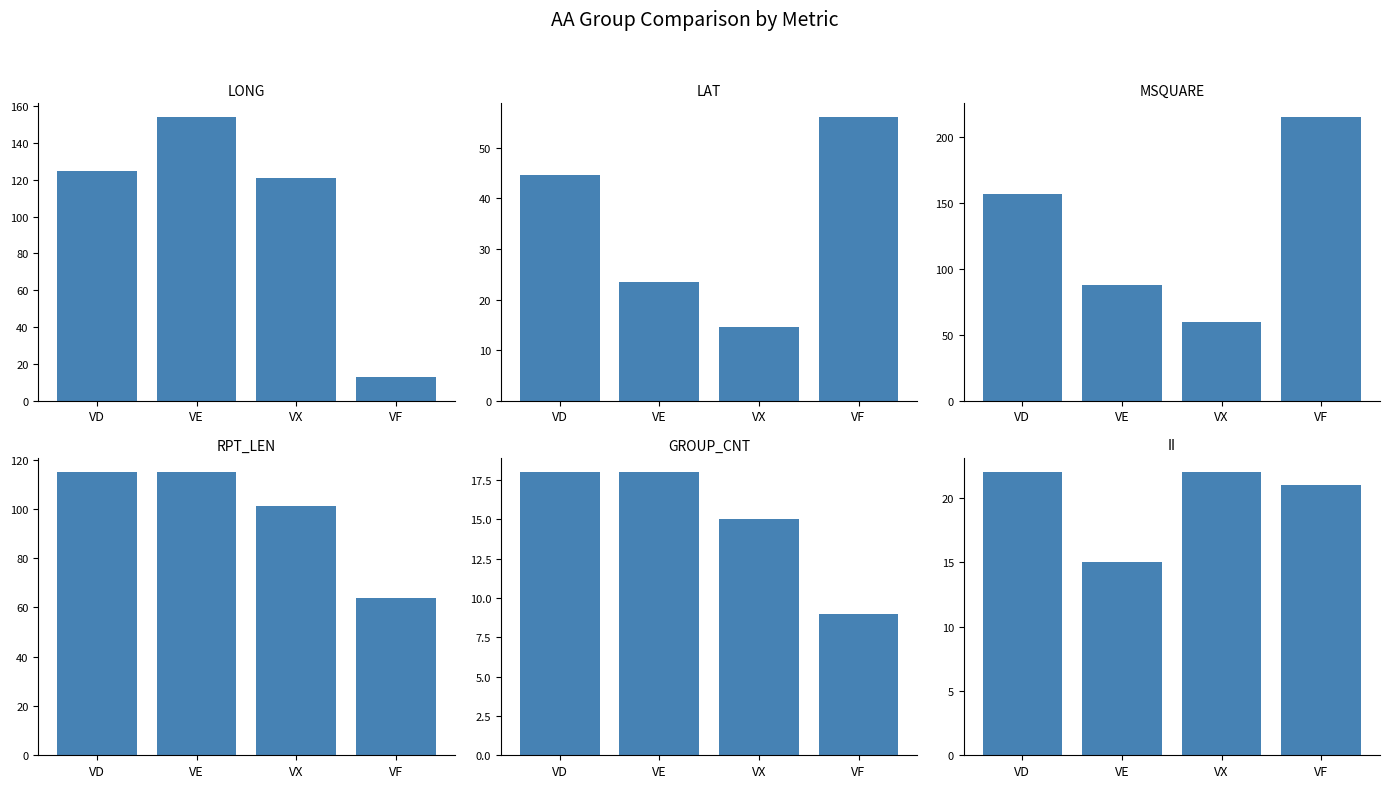

Which series has the widest spread of values?

MSQUARE